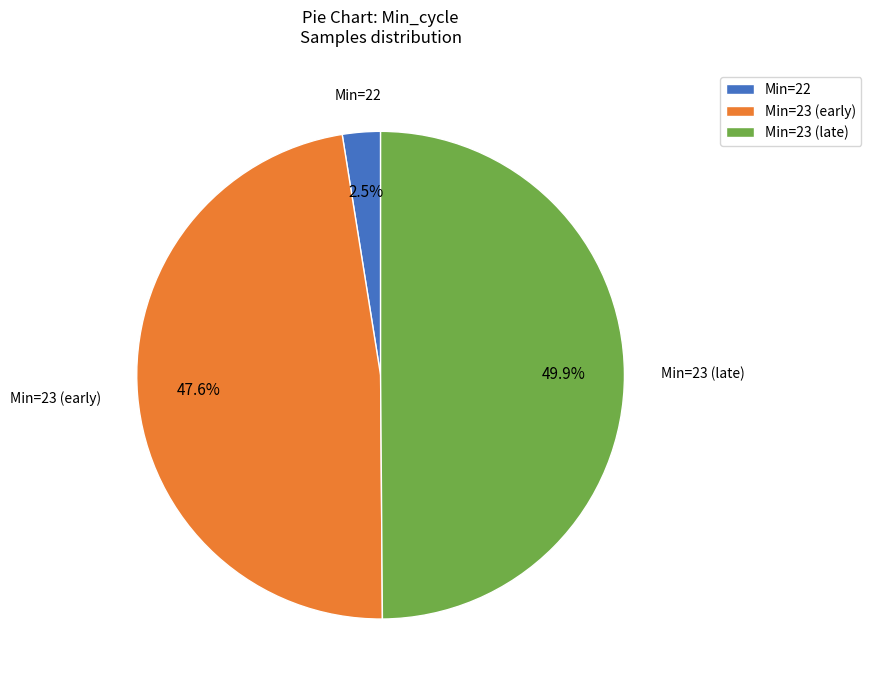

Is Min=23 (early) the majority of the pie?

No